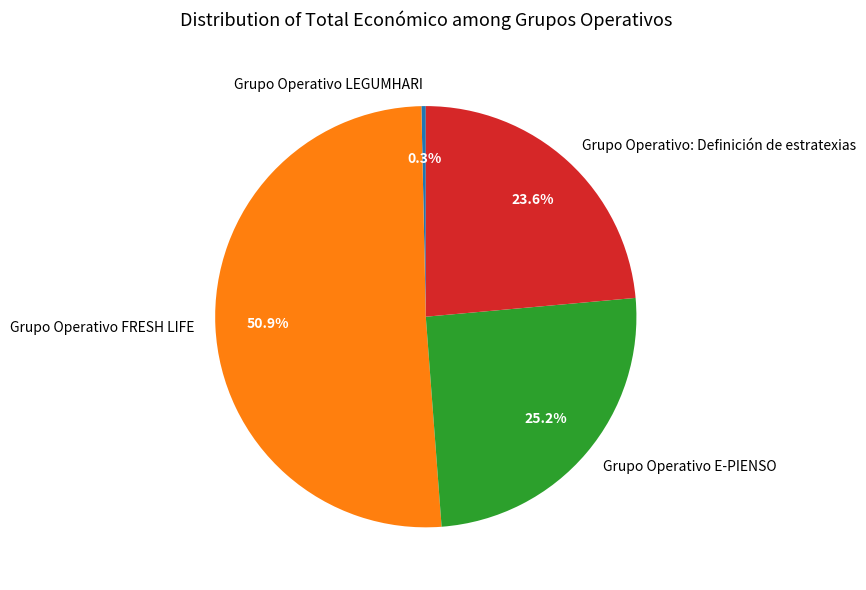

To the nearest percent, what is the average slice percentage?

25%